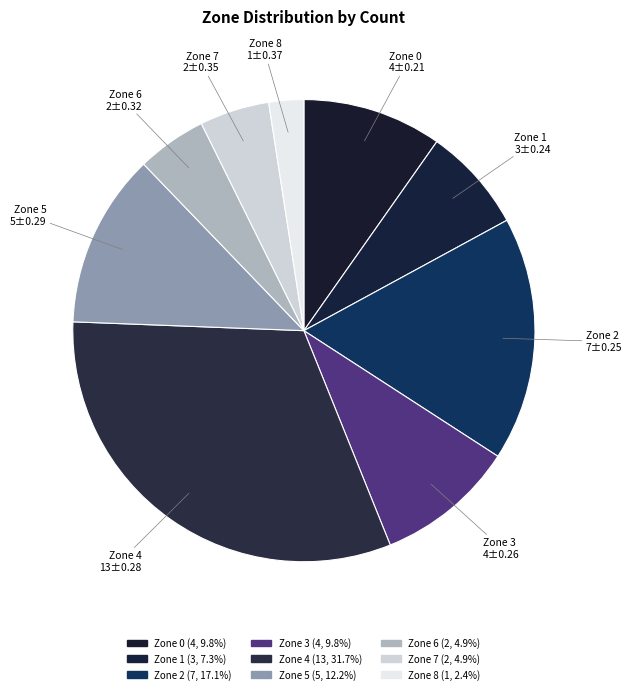

Does any single category account for the majority?

No